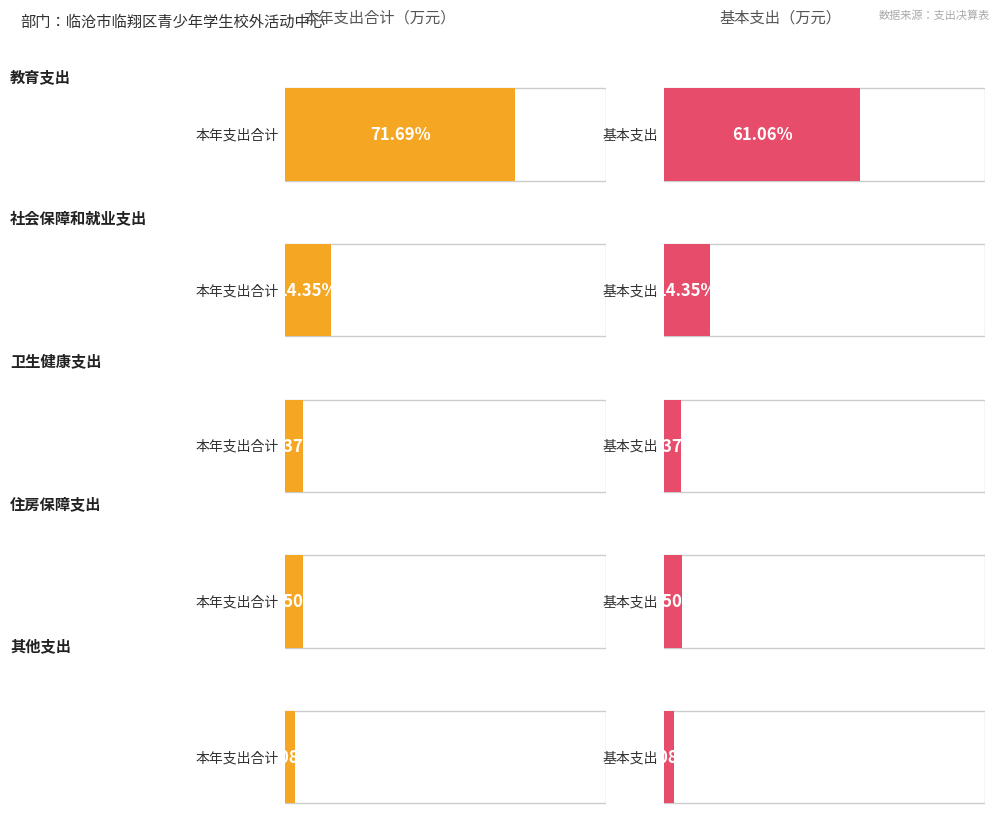

True or false: 本年支出合计 has a value of 6.4 at 社会保障和就业支出.

False